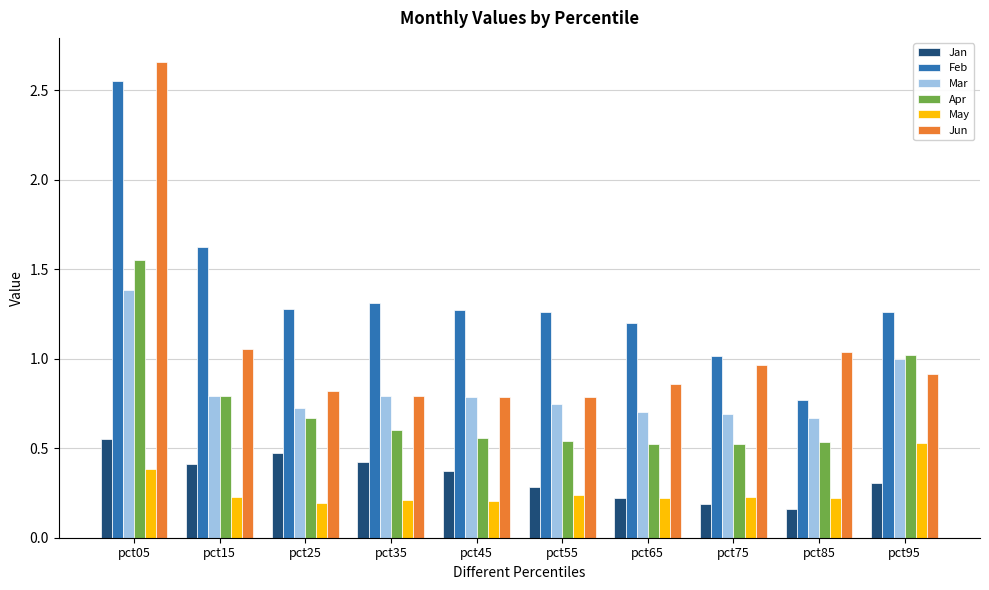

What is the sum of the May values at pct35 and pct25?

0.4